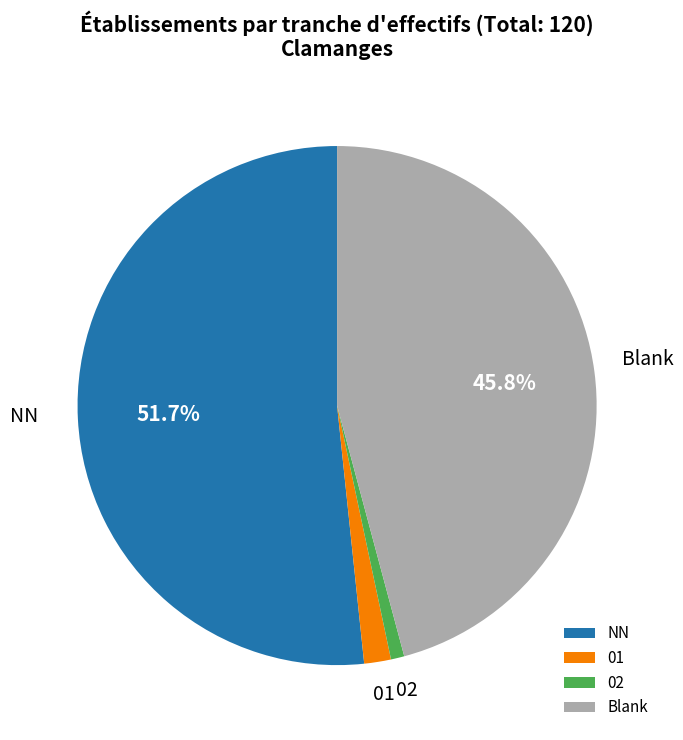

What is the majority slice?

NN